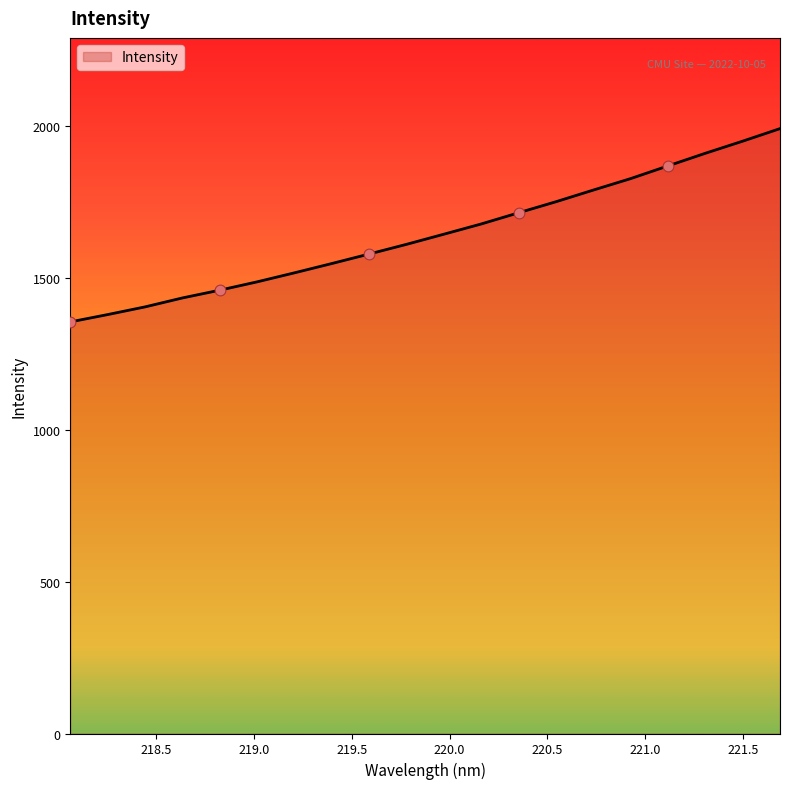

What is the maximum value shown in the chart?

1990.2